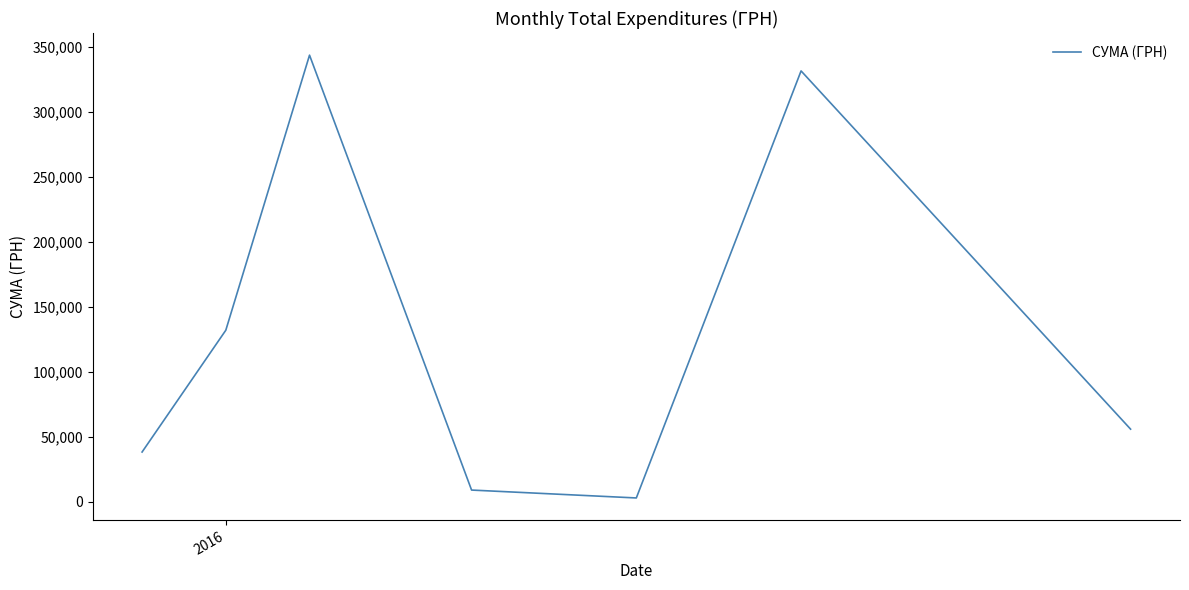

How many interior local peaks (higher than both neighbors) does the data have?

2